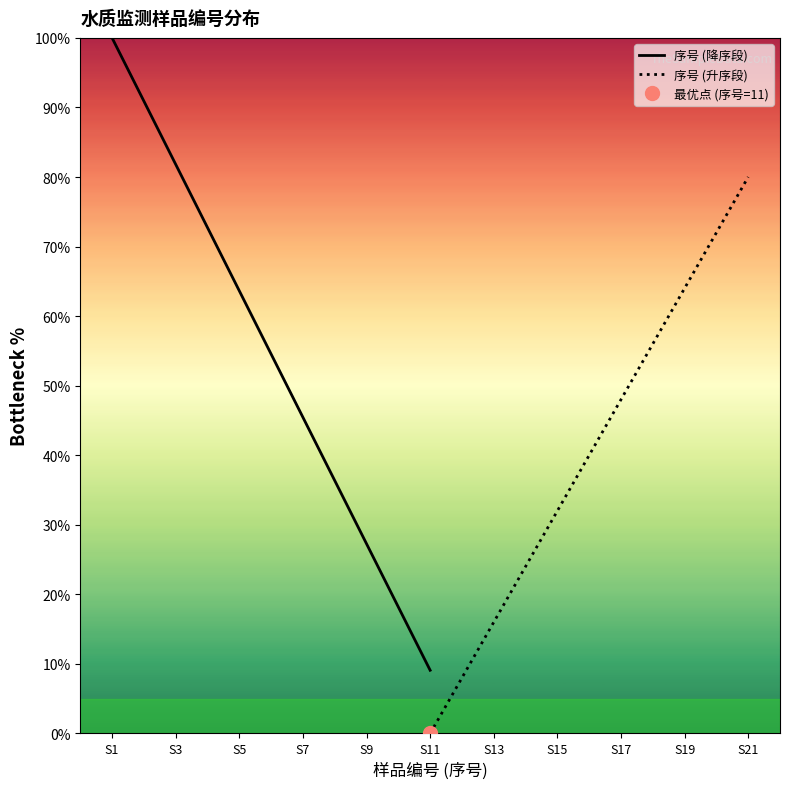

What is the greatest value displayed?

100.0